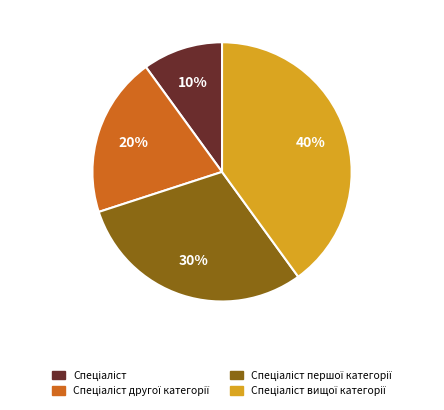

Count the number of slices in the pie.

4